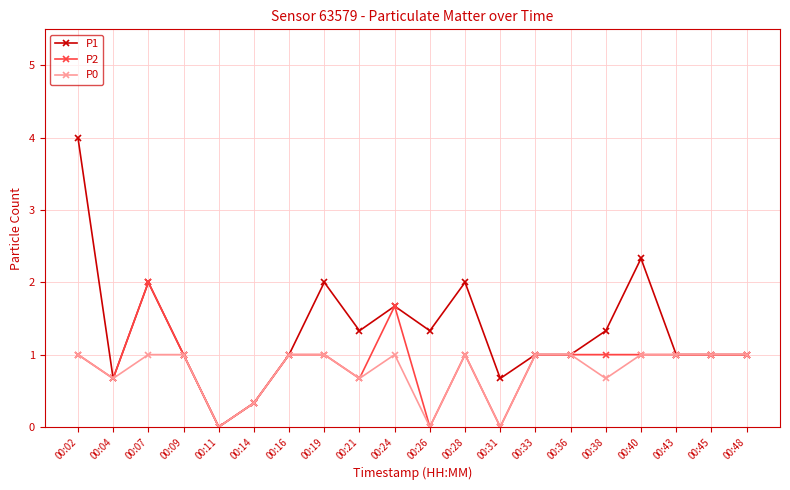

Between 00:07 and 00:28, which series saw the biggest shift?

P2